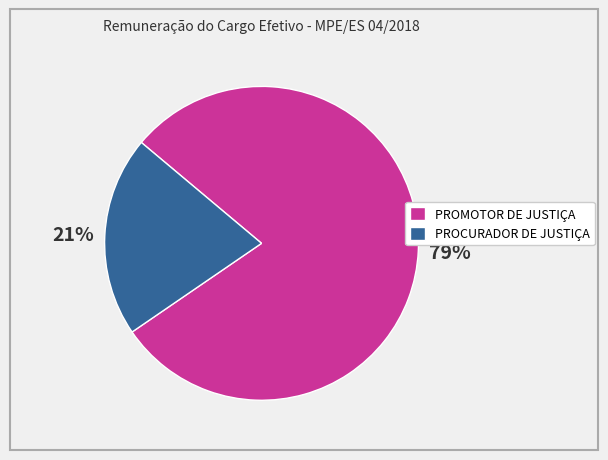

Approximately how many times larger is the value at PROCURADOR DE JUSTIÇA compared to PROMOTOR DE JUSTIÇA?

0.3